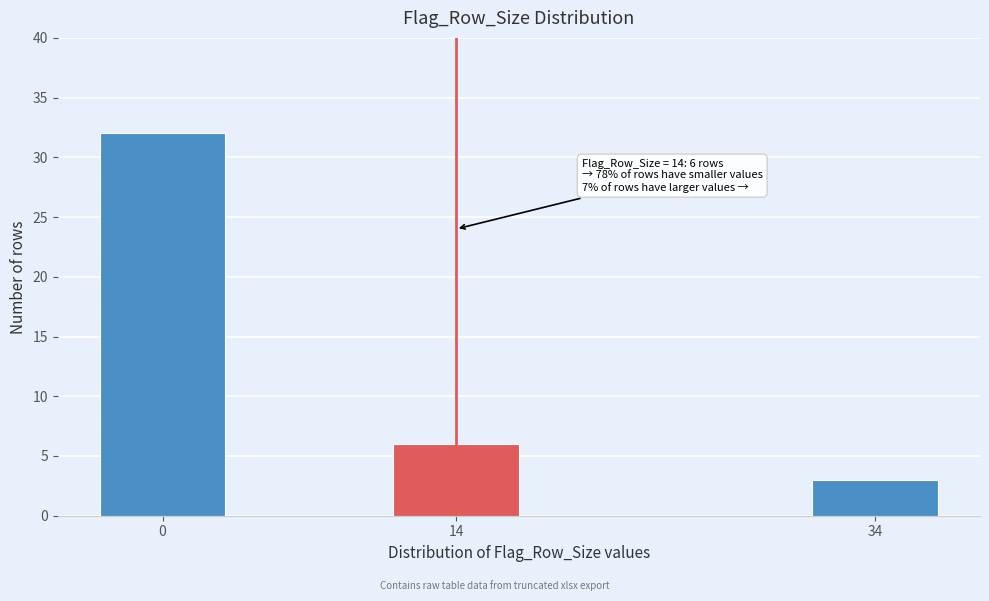

Reading left to right, what are all the values shown in this chart?

32	6	3